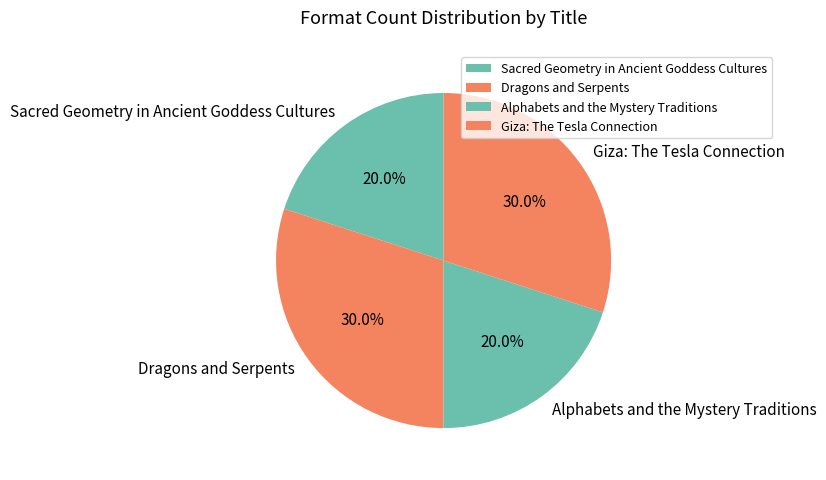

What percentage do Alphabets and the Mystery Traditions and Sacred Geometry in Ancient Goddess Cultures together represent?

40.0%